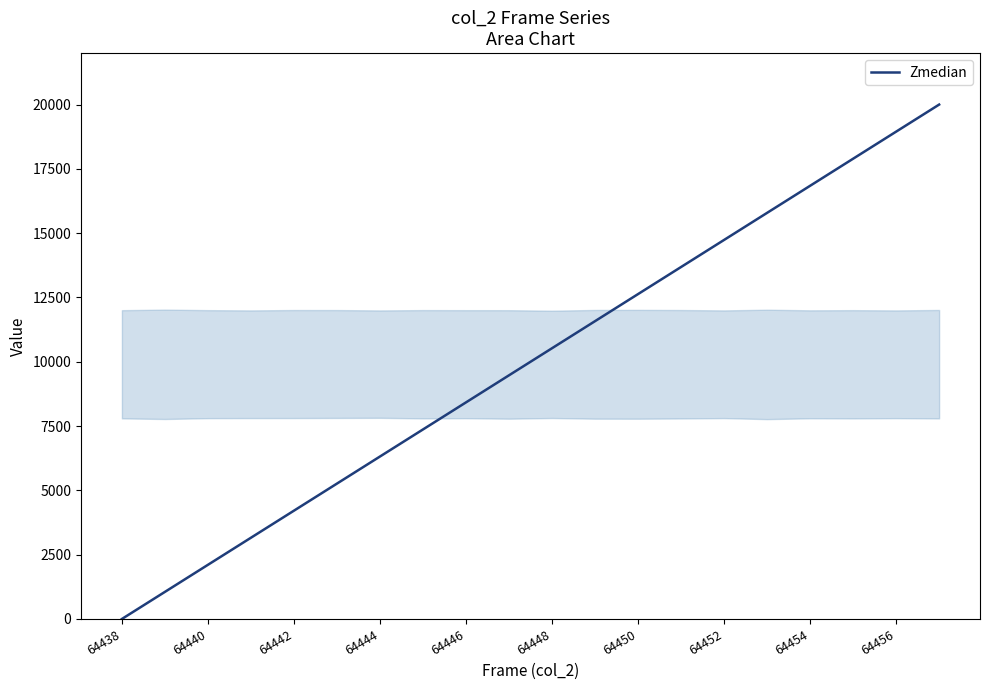

What is the maximum value shown in the chart?

20000.0